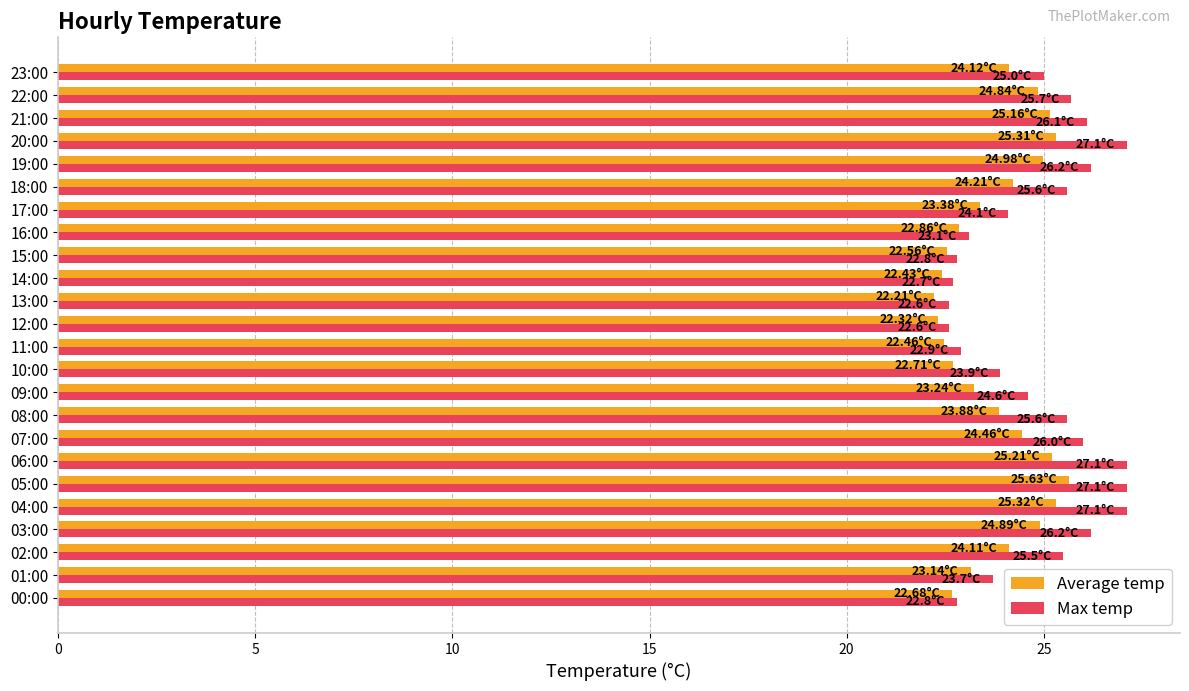

Rank the series by their maximum value, from highest to lowest.

Max temp, Average temp